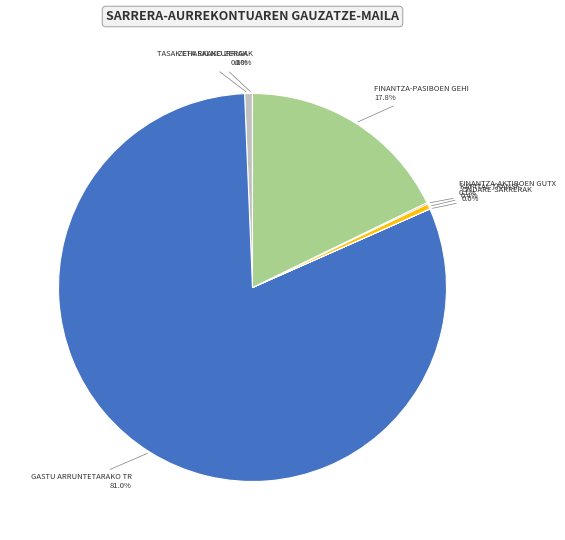

To the nearest percent, what is the average slice percentage?

14%